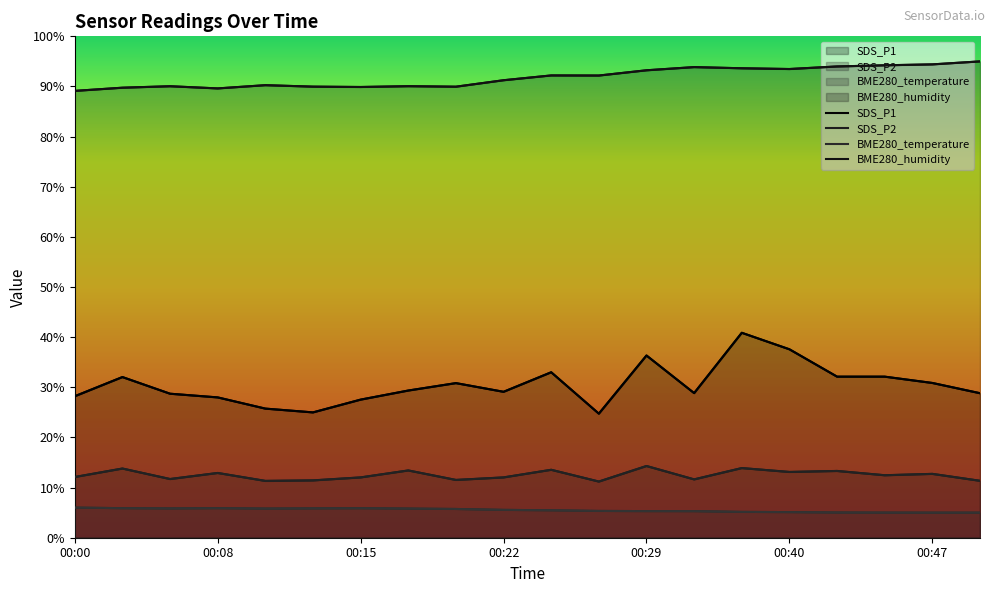

At 00:44, list the series in order from smallest to largest.

BME280_temperature, SDS_P2, SDS_P1, BME280_humidity